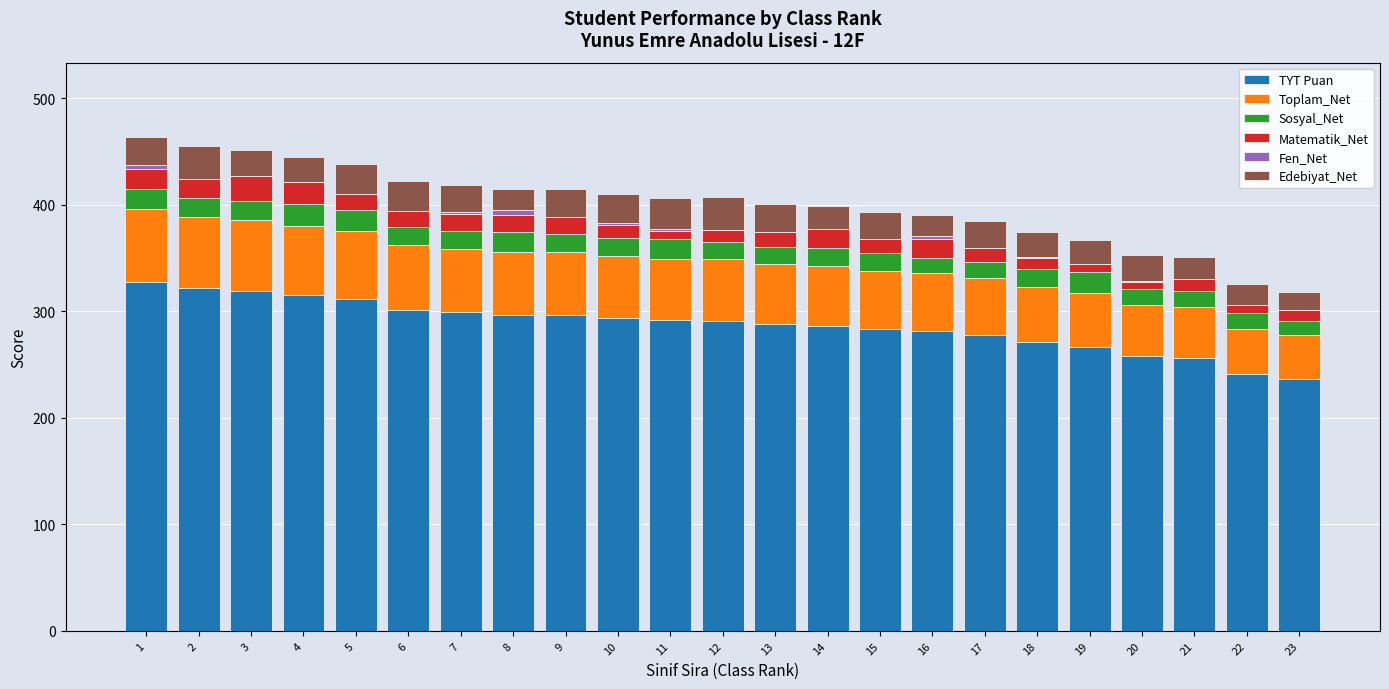

Are the bars horizontal?

No